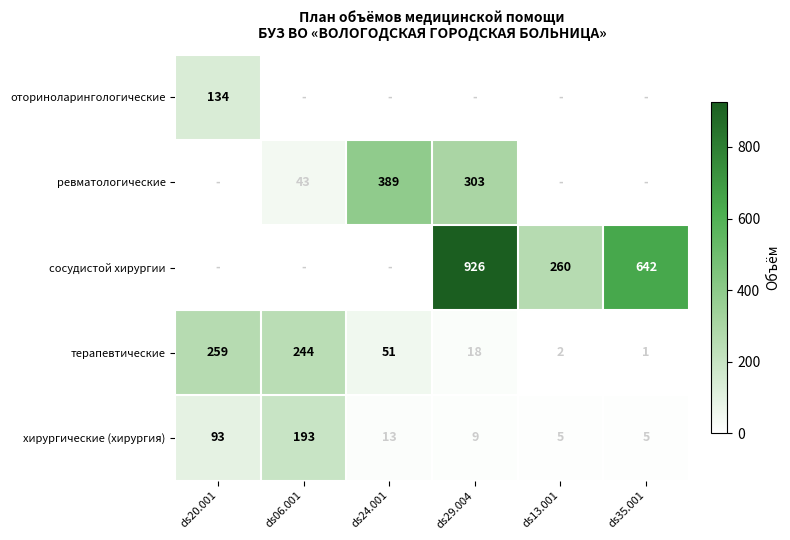

Which category has the highest value in the терапевтические series?

ds20.001